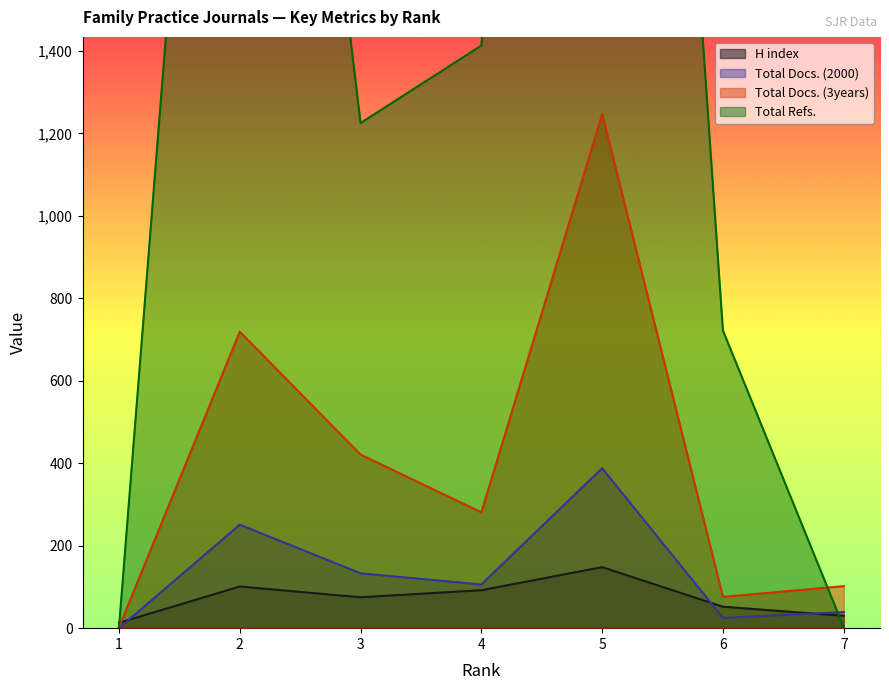

How many categories are shown in the chart?

7